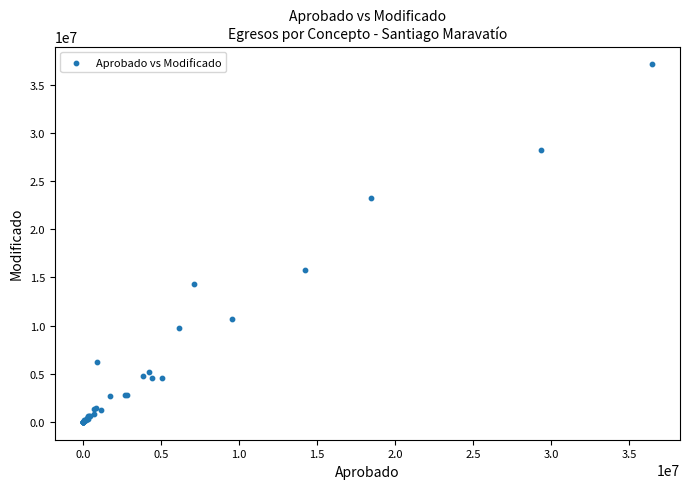

What Y value in the scatter plot is closest to 18565023?

15727189.2